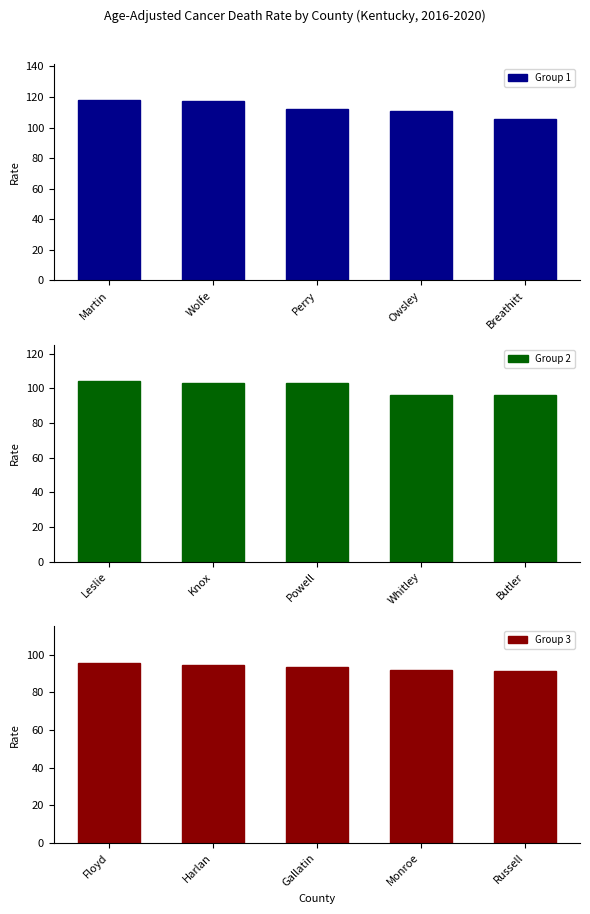

What is the average value of the Group 1 series?

112.8